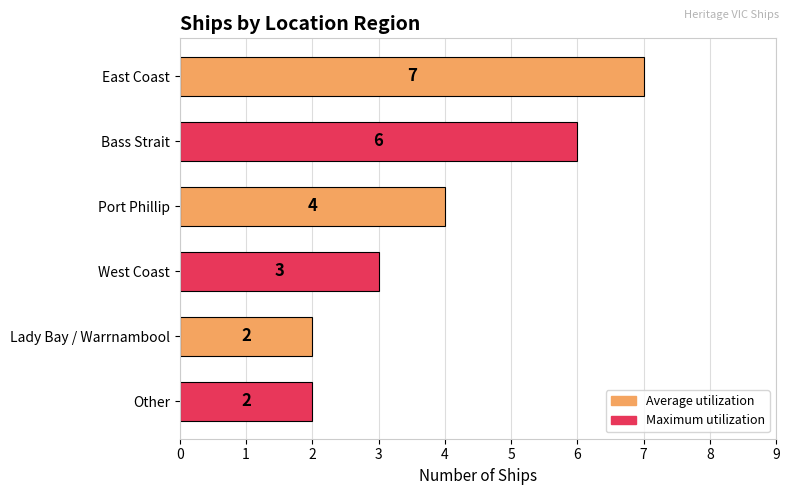

What is the difference between the second highest and second lowest values?

4